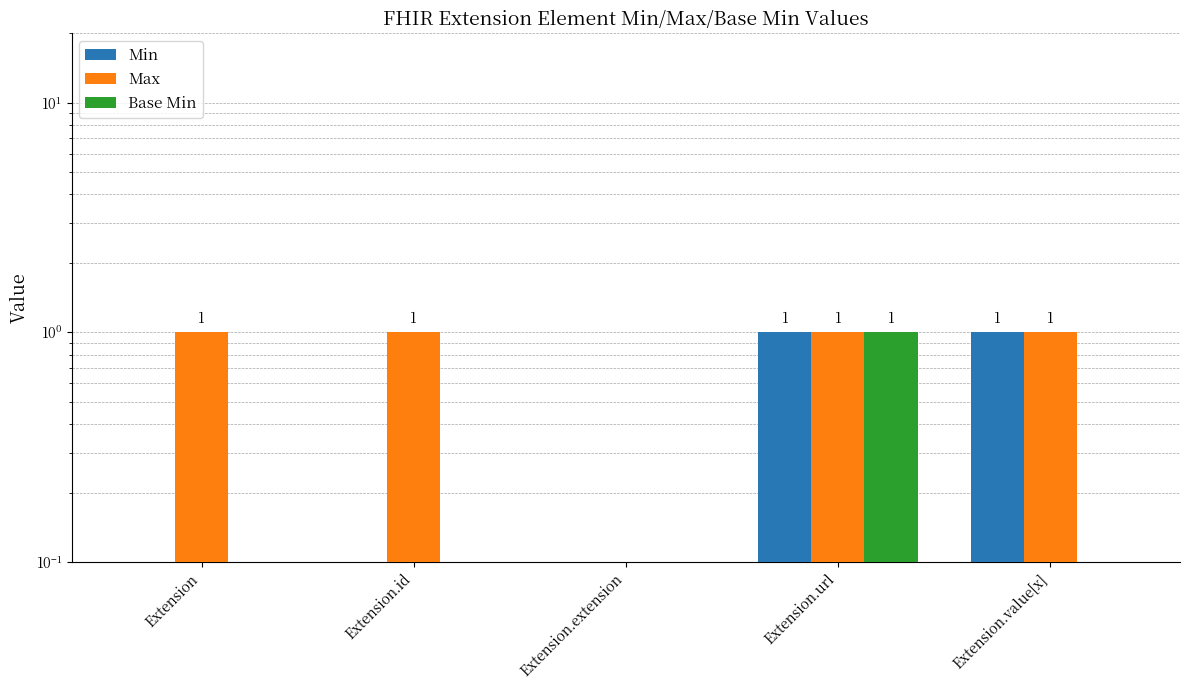

Reading left to right, list all the values displayed in this chart.

Min: Extension=0	Extension.id=0	Extension.extension=0	Extension.url=1	Extension.value[x]=1
Max: Extension=1	Extension.id=1	Extension.extension=0	Extension.url=1	Extension.value[x]=1
Base Min: Extension=0	Extension.id=0	Extension.extension=0	Extension.url=1	Extension.value[x]=0